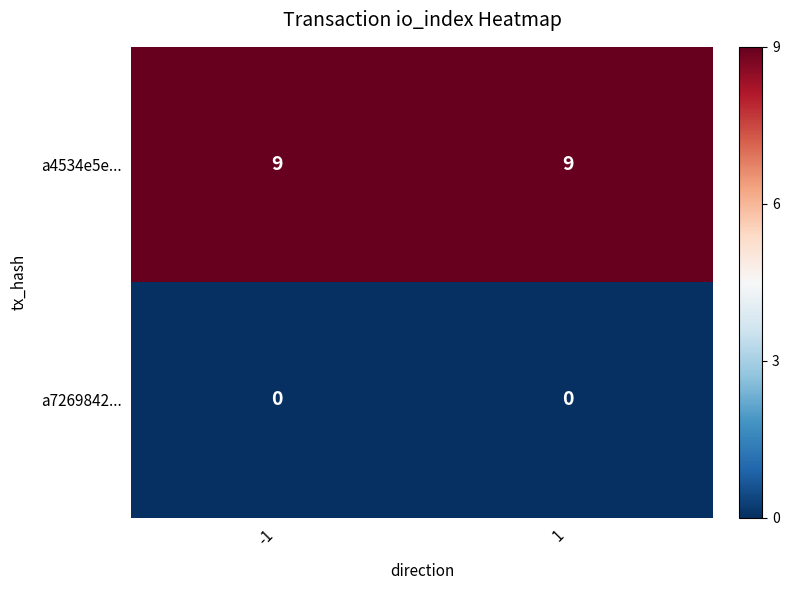

True or false: a4534e5e... has a value of 9 at 1.

True